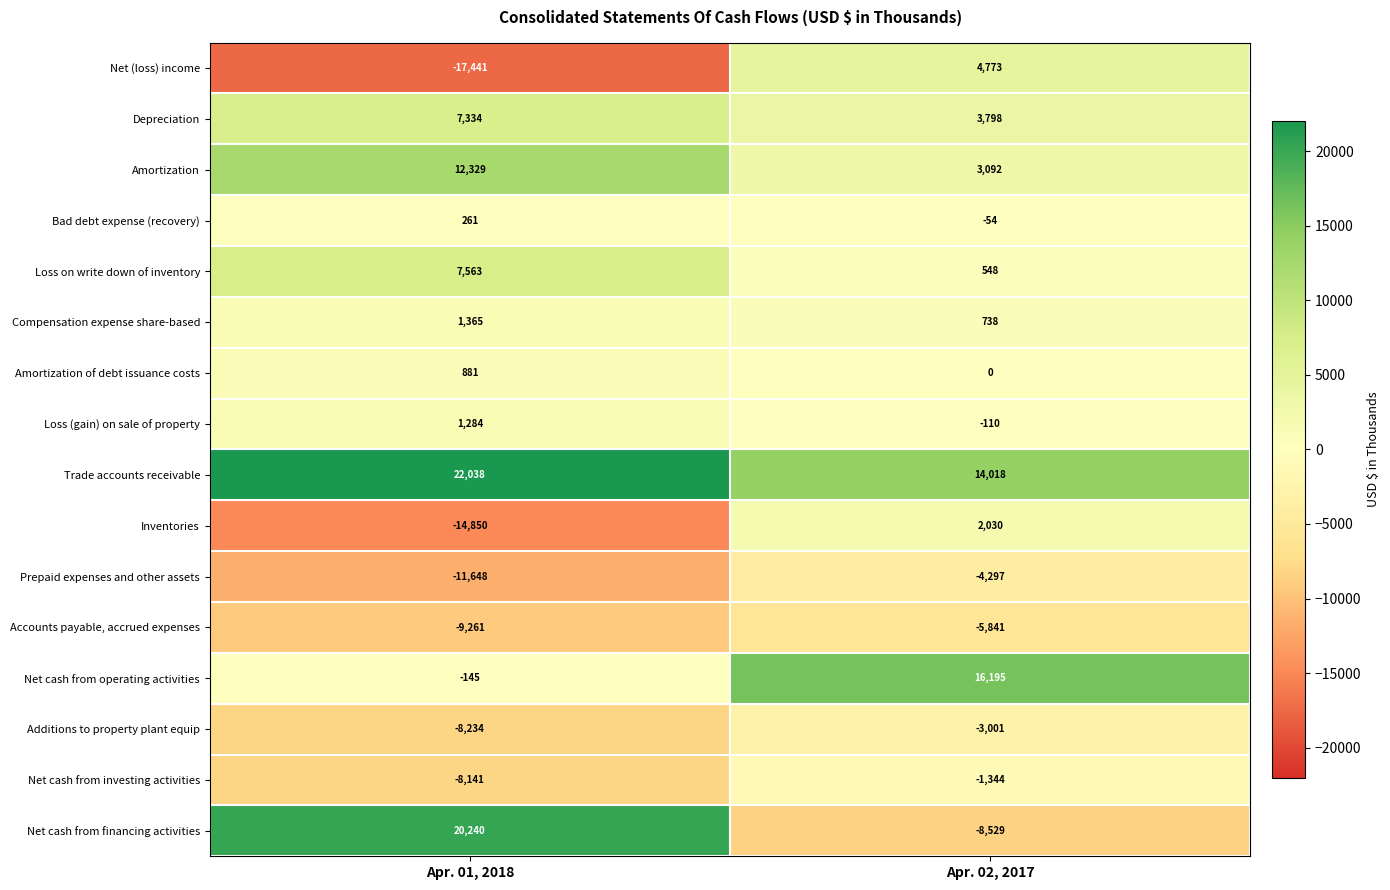

Which series has the largest total across all categories?

Trade accounts receivable